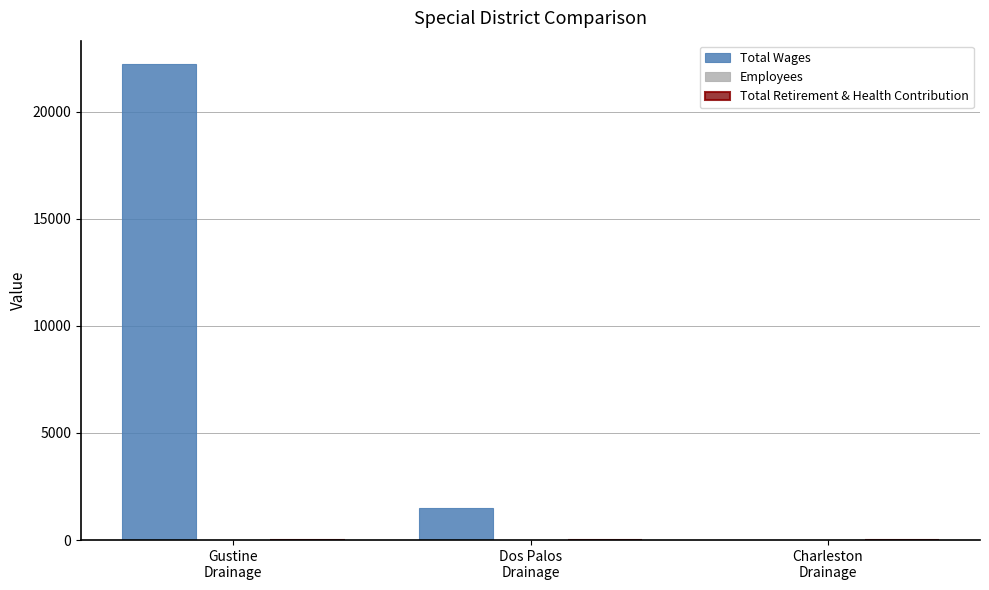

Are the bars horizontal?

No